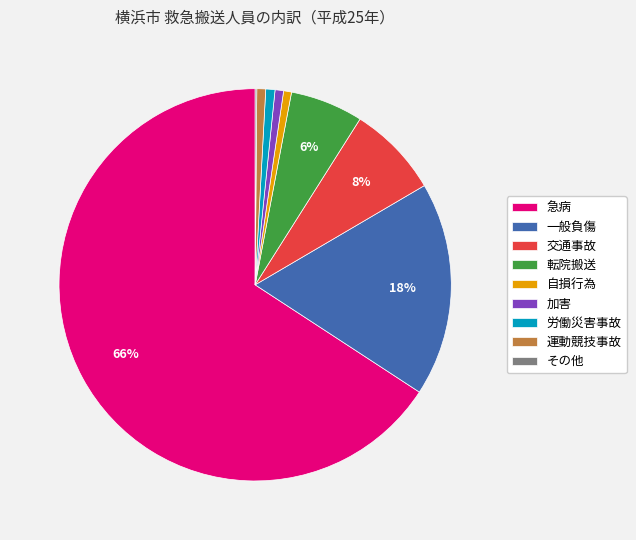

True or false: 労働災害事故 accounts for 1% of the total.

True